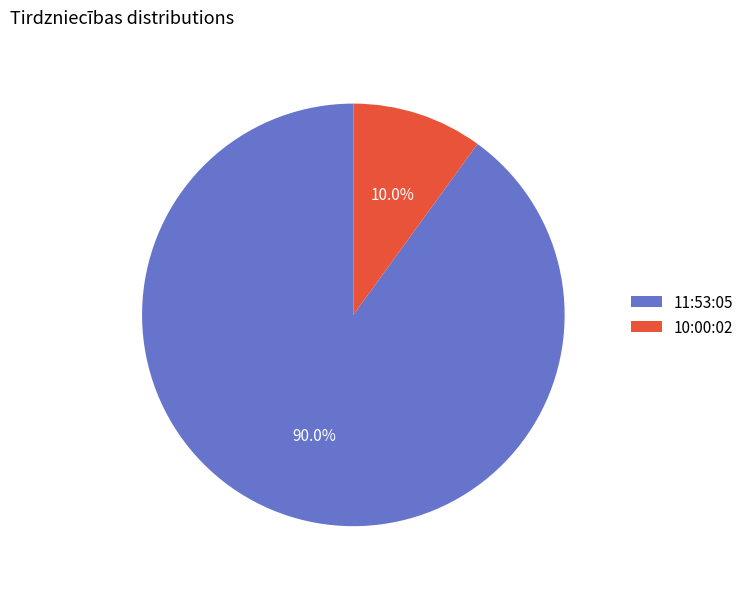

Which slice is the smallest?

10:00:02